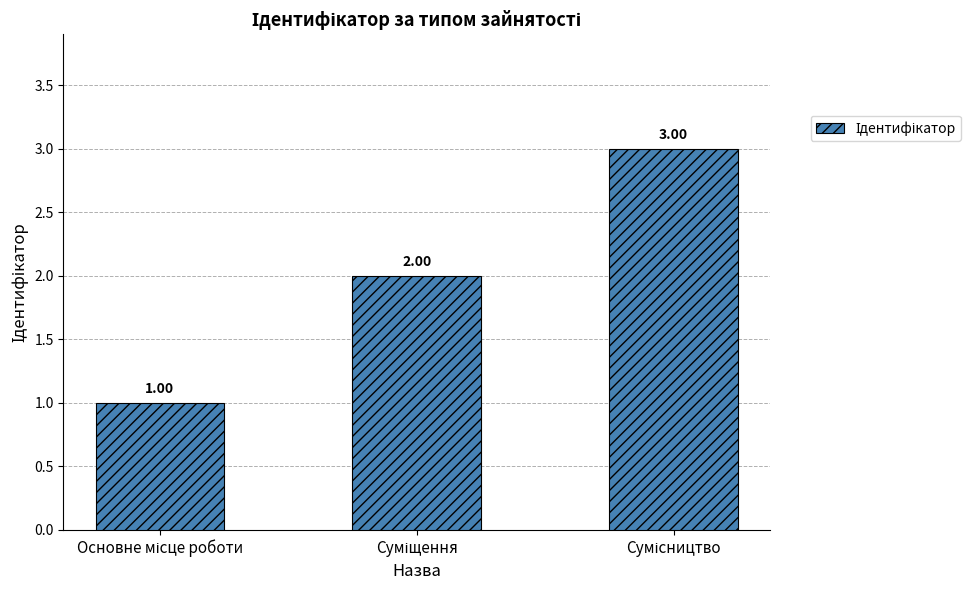

What is the label of the 3rd bar from the left?

Сумісництво